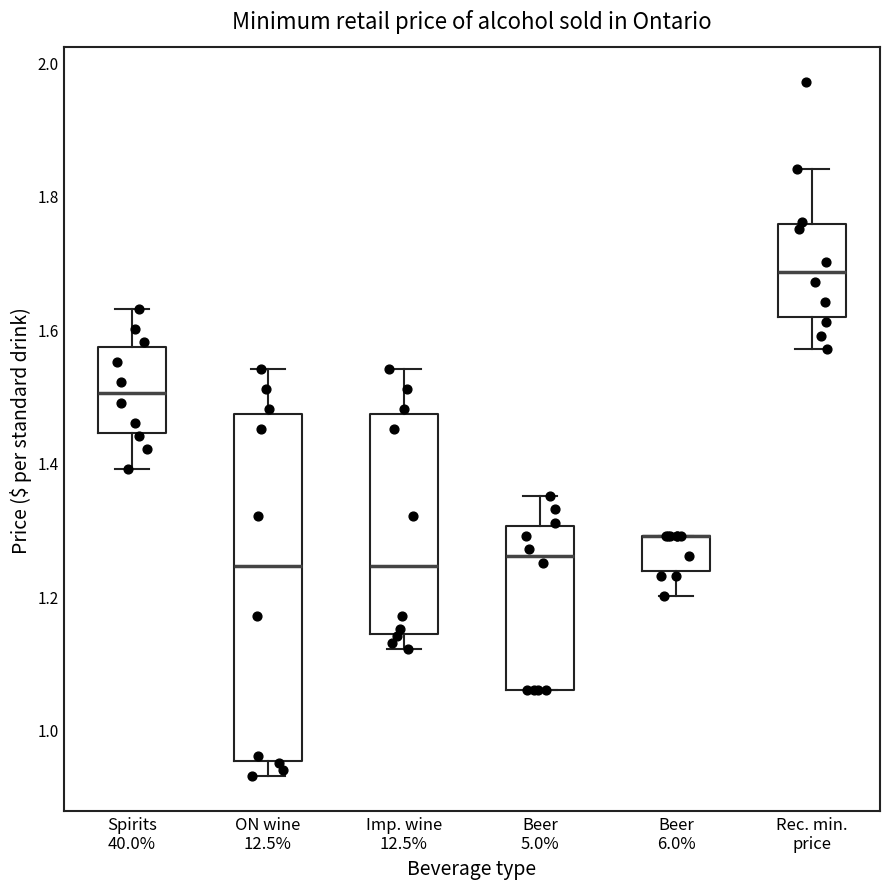

Which box is the tallest, from its lower edge to its upper edge?

ON wine 12.5%